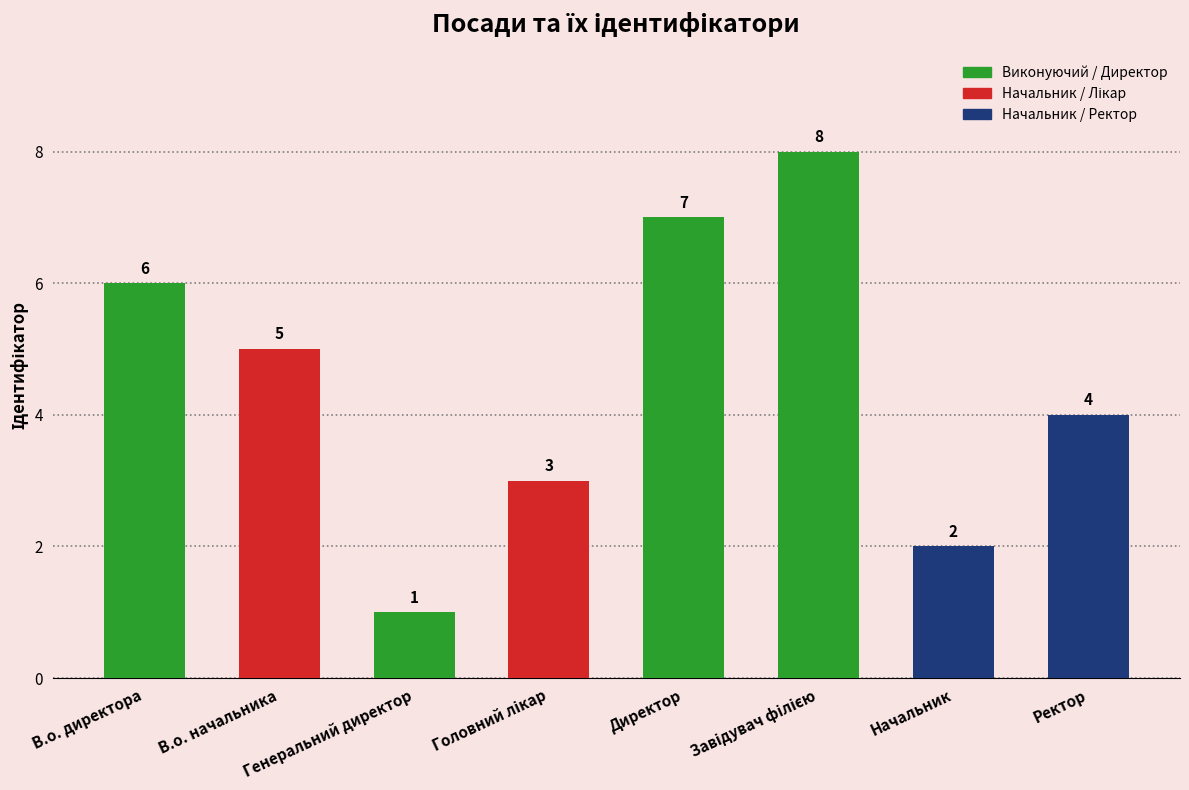

What is the greatest value displayed?

8